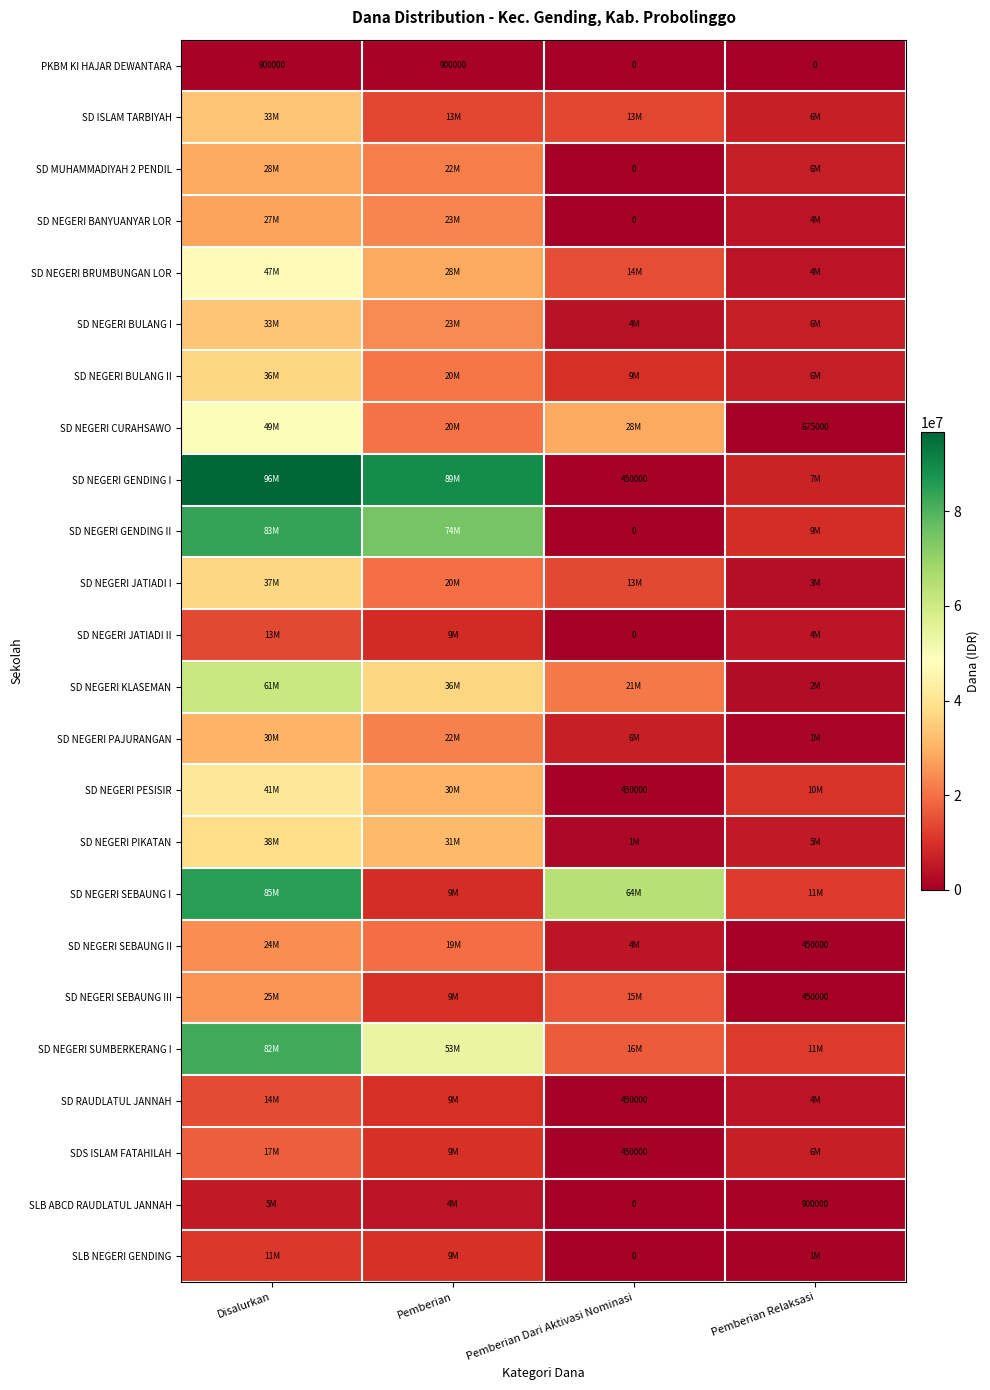

How many PKBM KI HAJAR DEWANTARA values are between 0 and 900000?

4